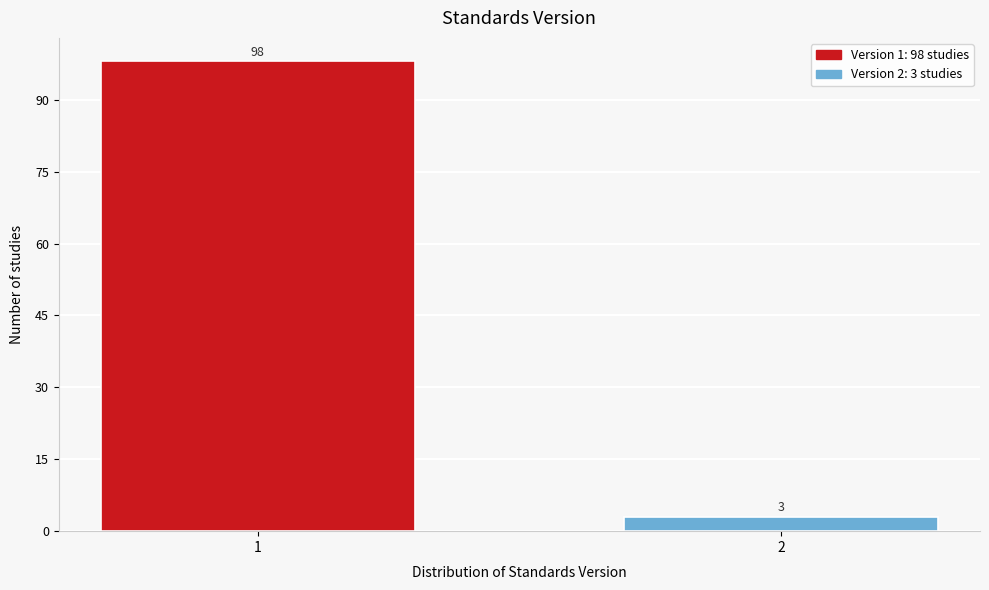

Reading left to right, what are all the values shown in this chart?

98	3